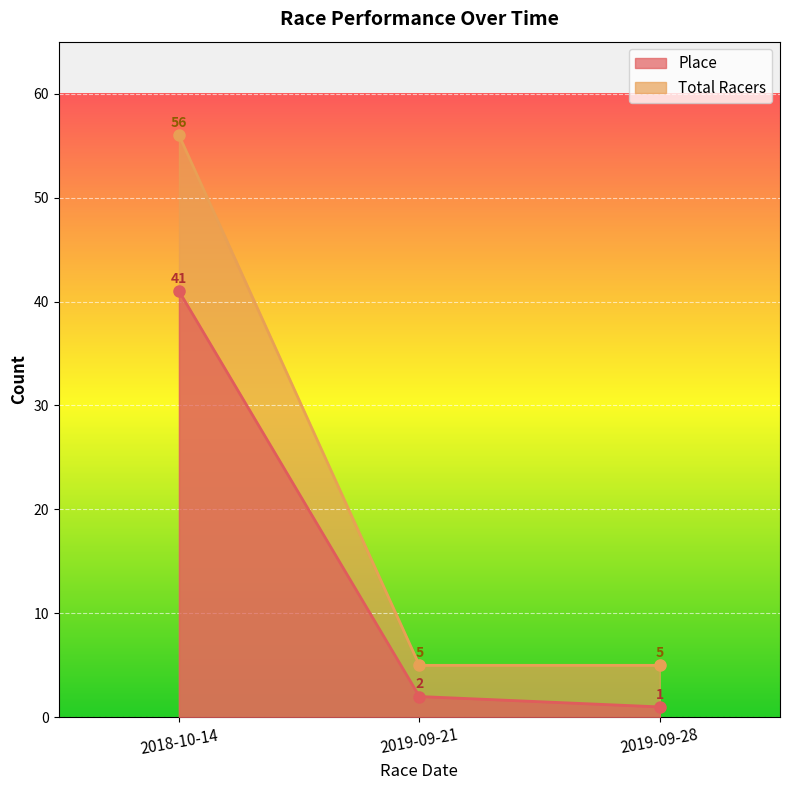

List the labels in order of Place value, smallest first.

2019-09-28, 2019-09-21, 2018-10-14